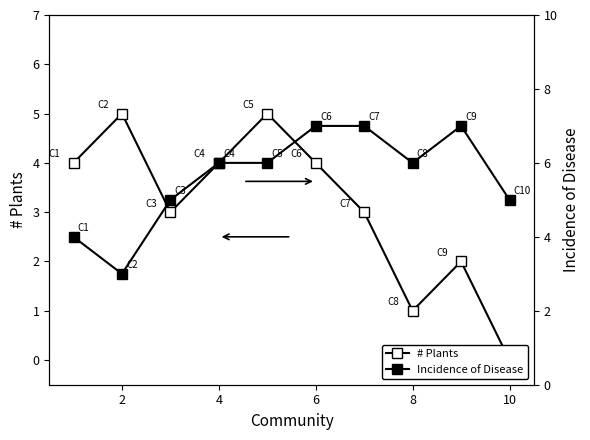

Which series has the largest range (max minus min)?

# Plants